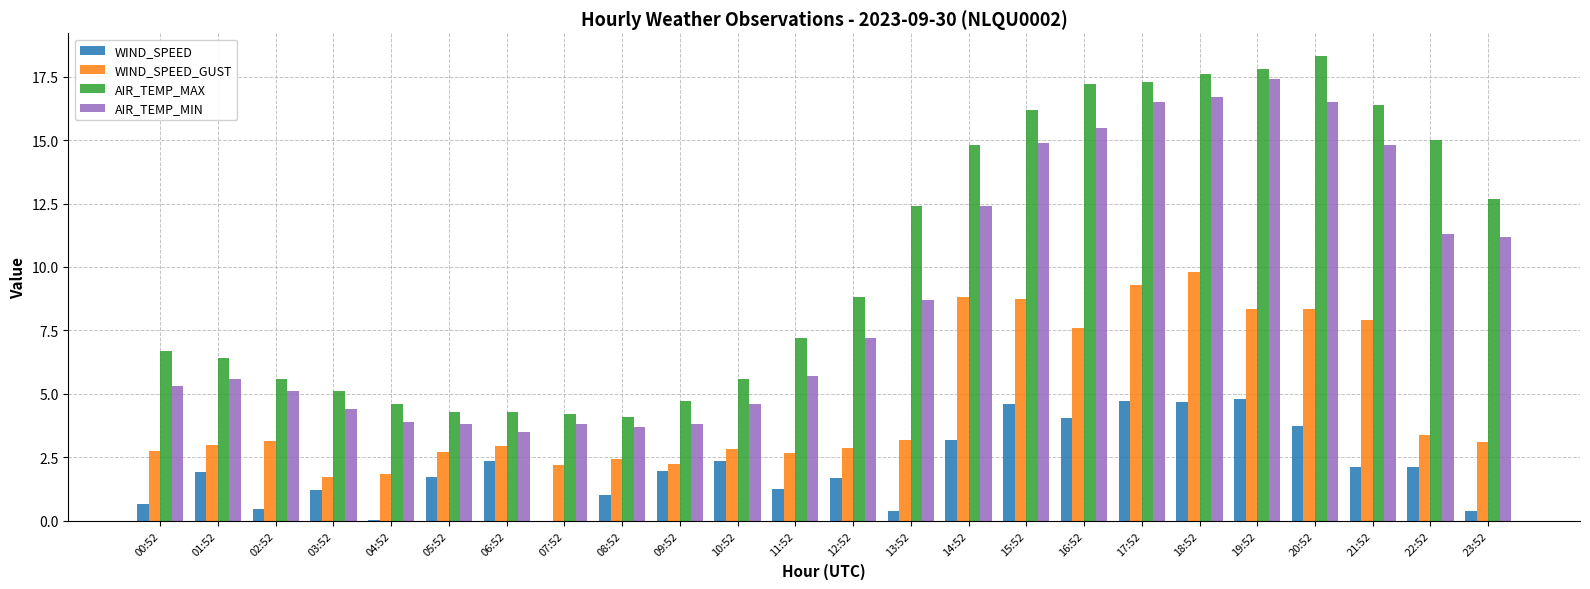

Which category has the highest value across all series?

20:52